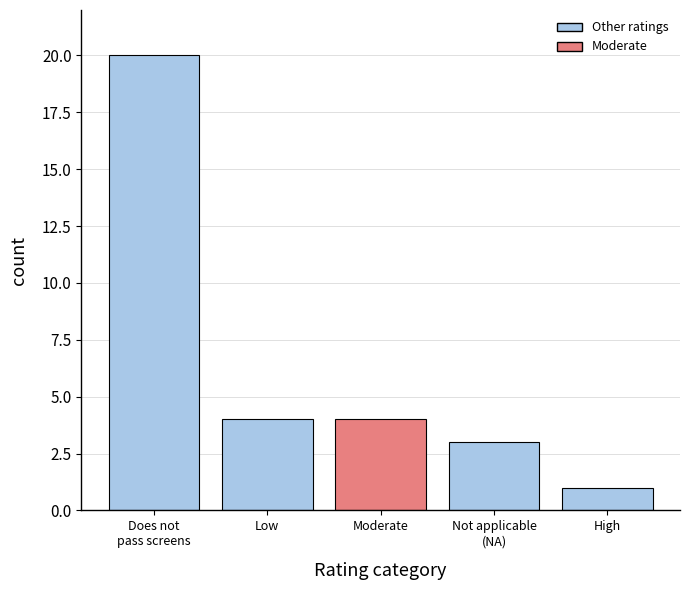

Reading left to right, transcribe all the data shown in this chart.

20	4	4	3	1